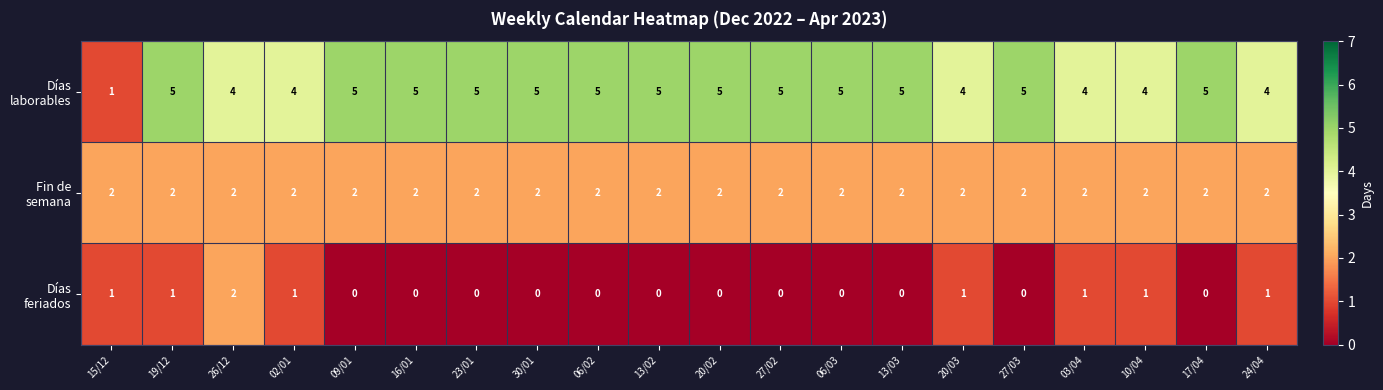

What is the total value across all series at 10/04?

7